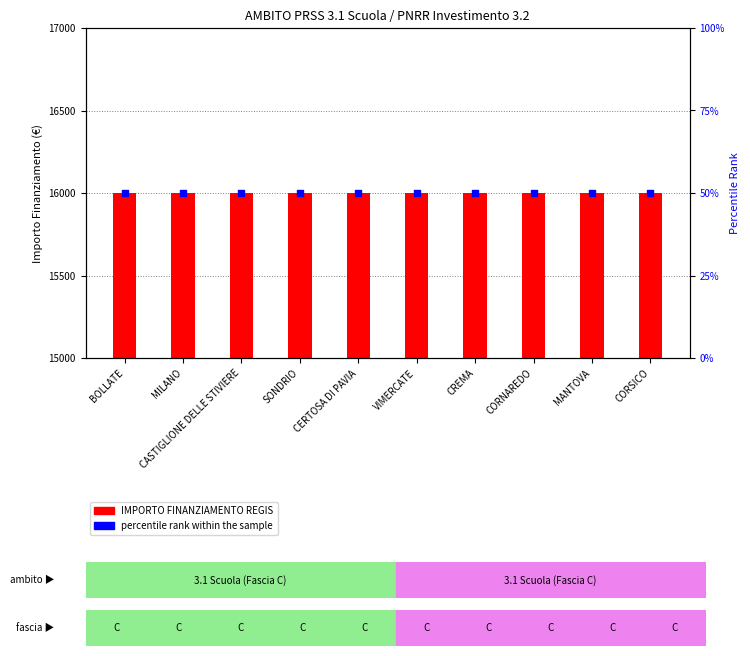

What are all the series names shown in the legend?

IMPORTO FINANZIAMENTO REGIS, percentile rank within the sample